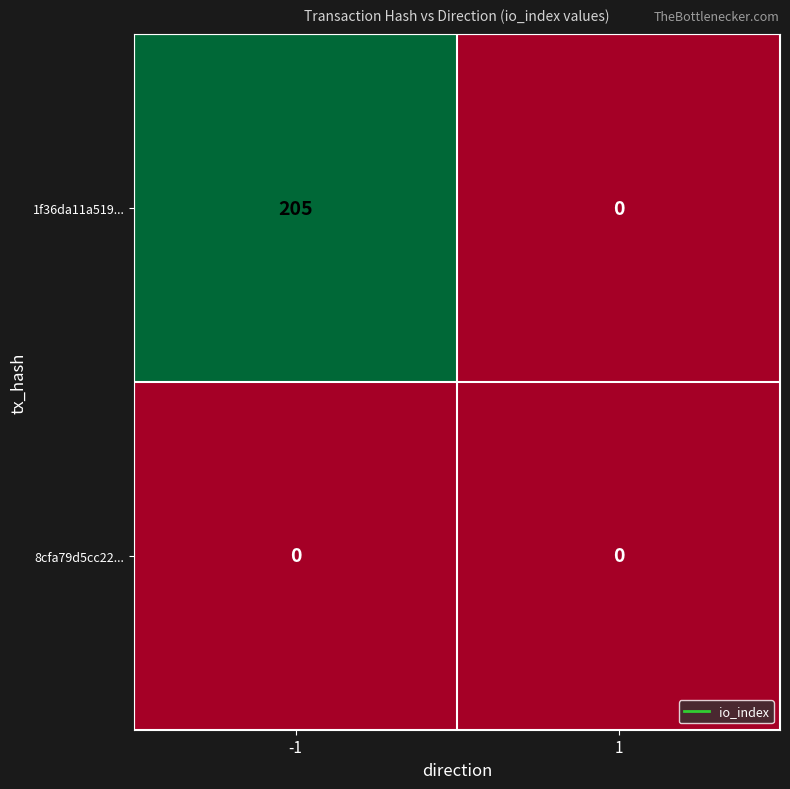

Which series changed the most between -1 and 1?

1f36da11a519...